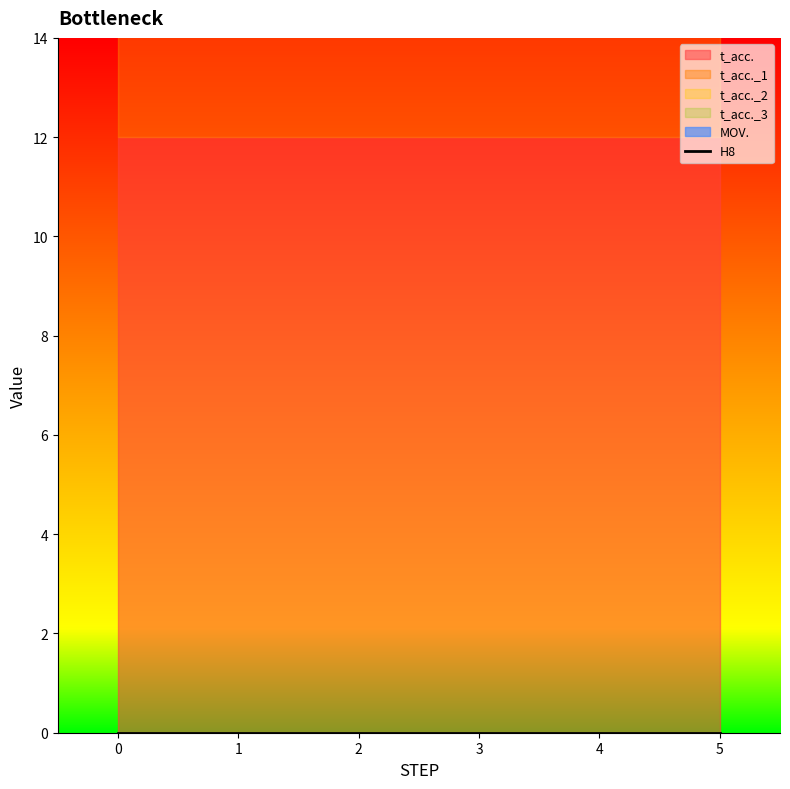

The value of t_acc. at 5 is 12. True or false?

True